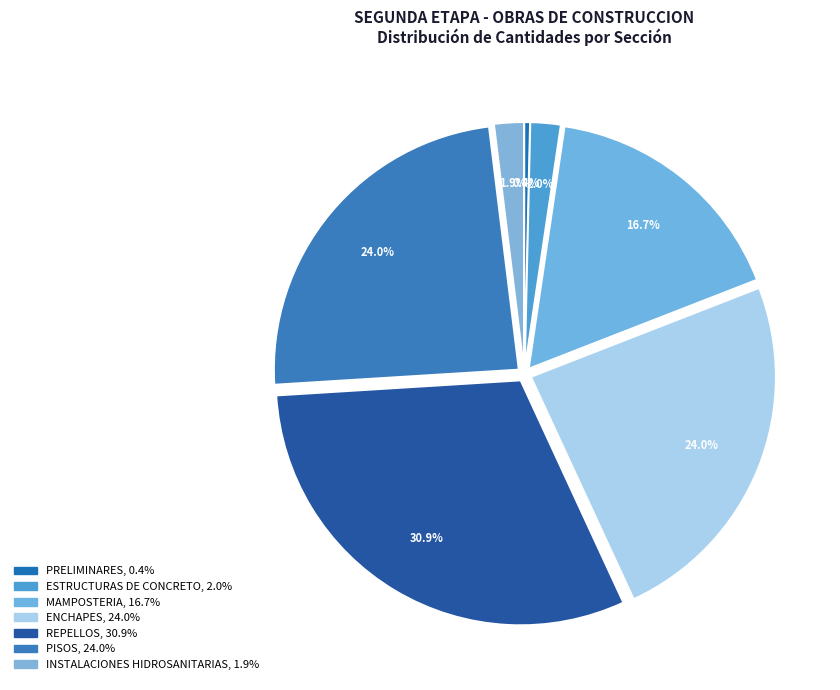

Does PRELIMINARES represent more than half of the total?

No